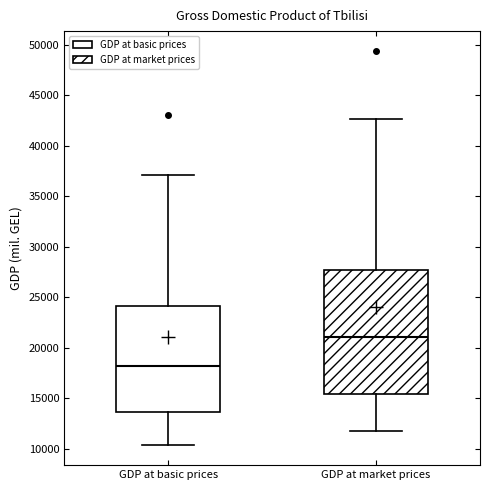

Which box has the lowest median line?

GDP at basic prices